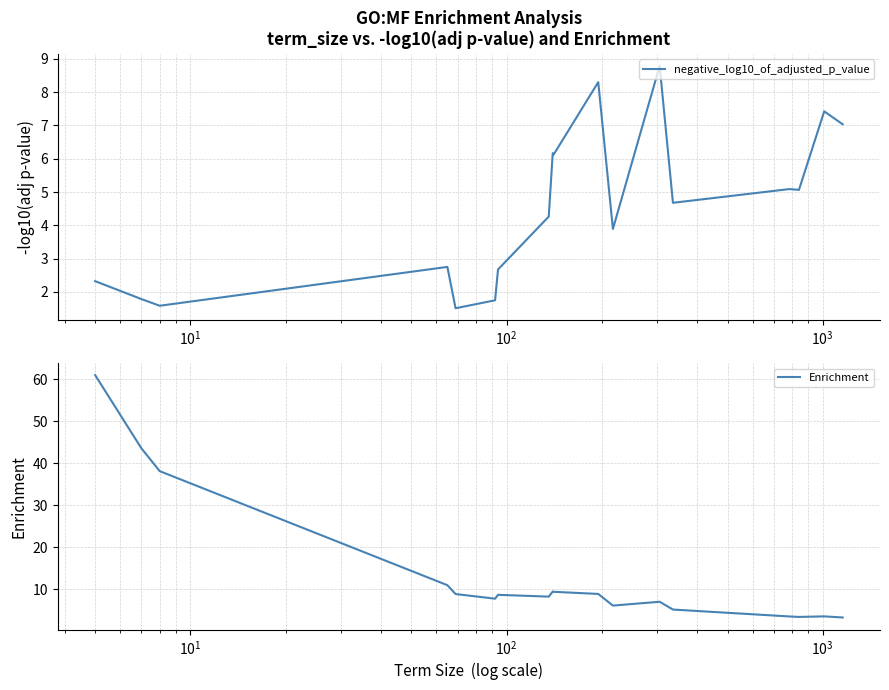

How many times do negative_log10_of_adjusted_p_value and Enrichment cross each other?

3